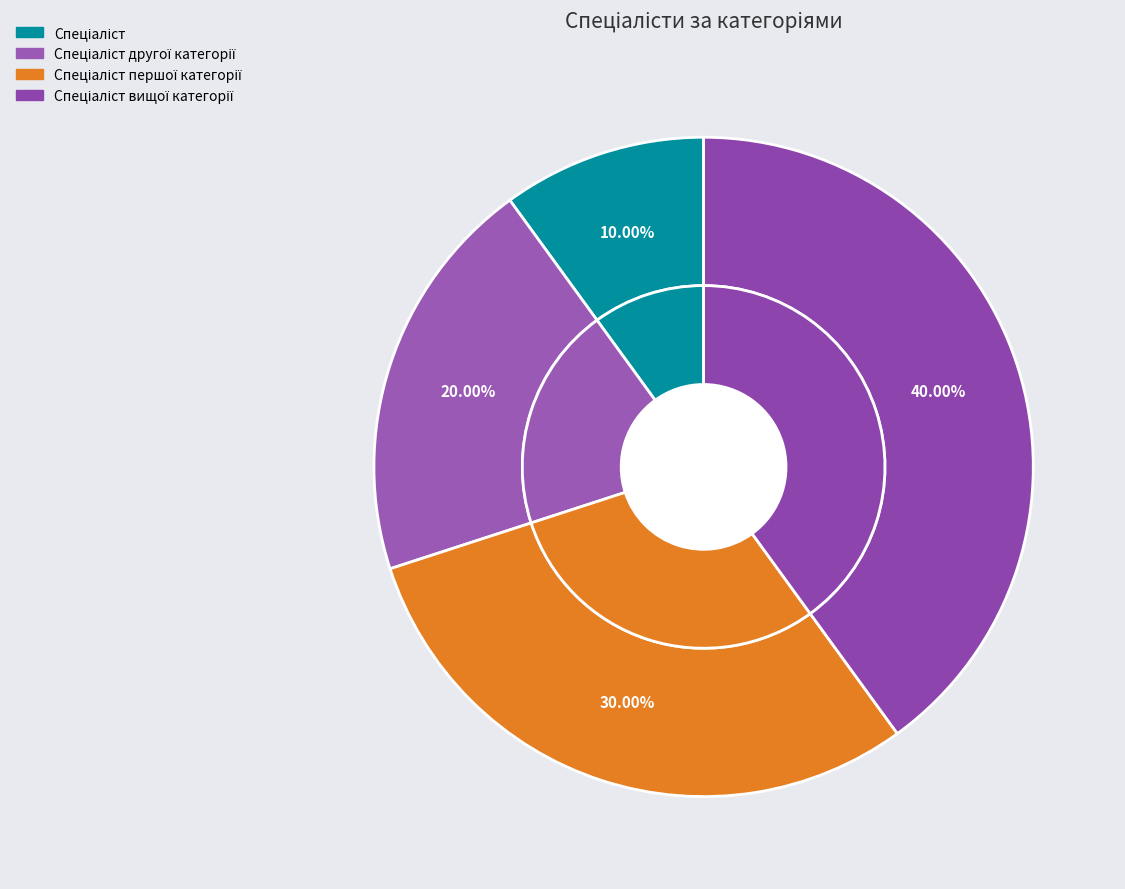

To the nearest percent, what is the combined percentage of Спеціаліст другої категорії and Спеціаліст вищої категорії?

60%